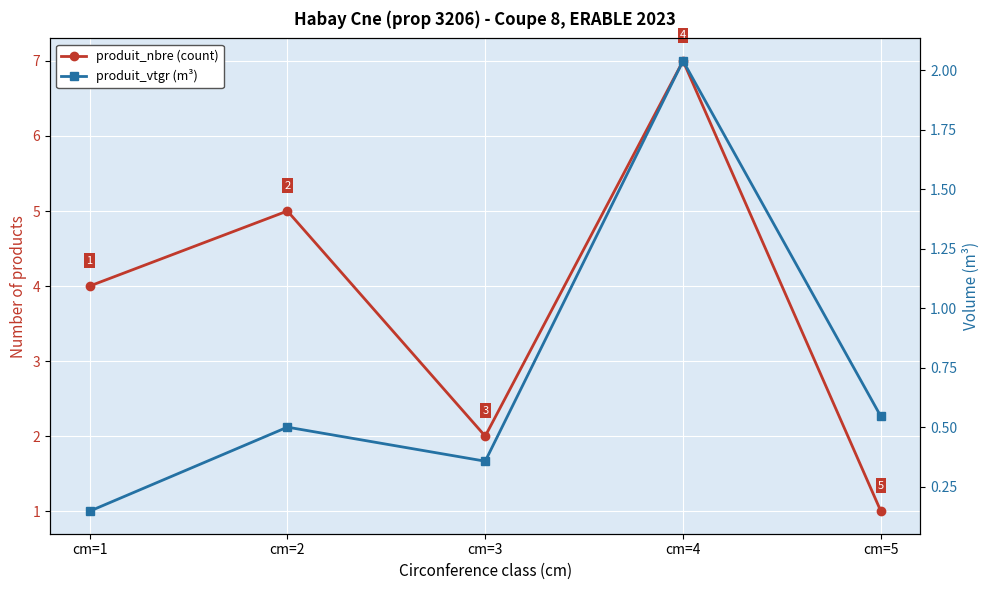

What is the smallest value displayed?

0.1